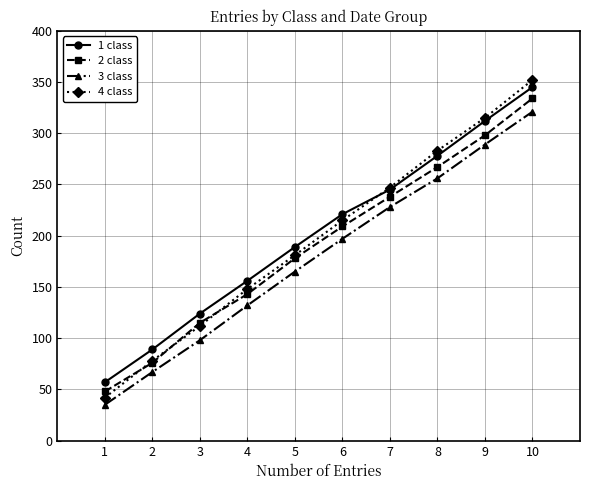

What is the spread (max minus min) of values at 9?

26